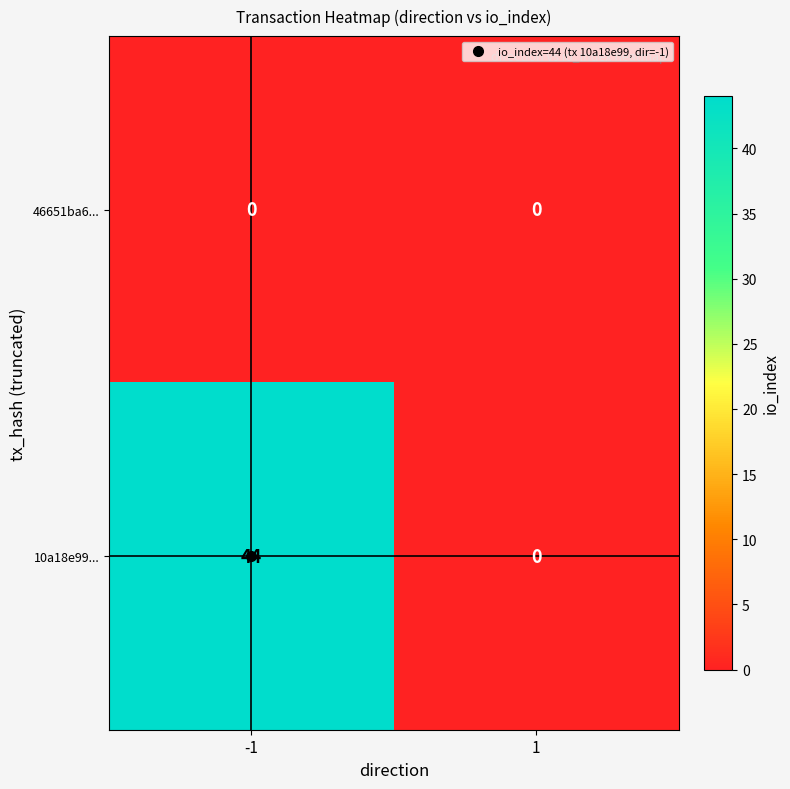

Rank the series by their maximum value, from highest to lowest.

10a18e99..., 46651ba6...